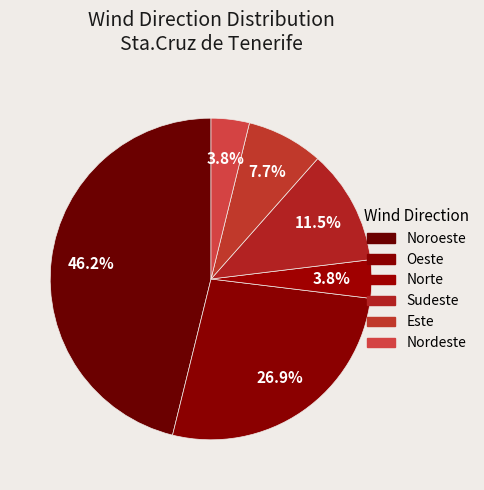

Count the number of slices in the pie.

6